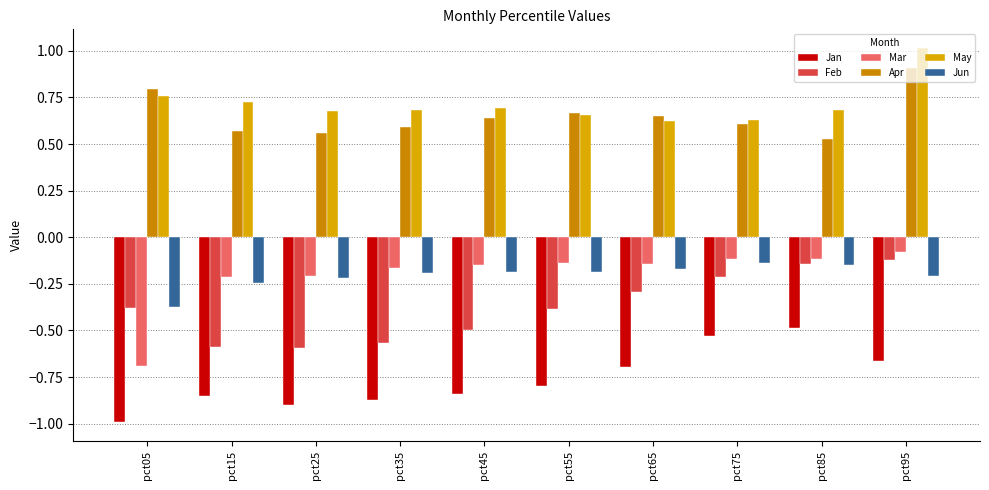

True or false: Apr has a value of 1.0 at pct35.

False